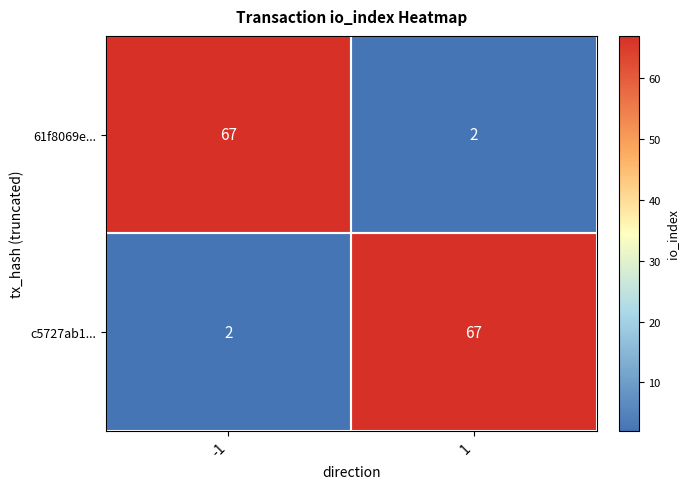

List the labels in order of c5727ab1... value, largest first.

1, -1